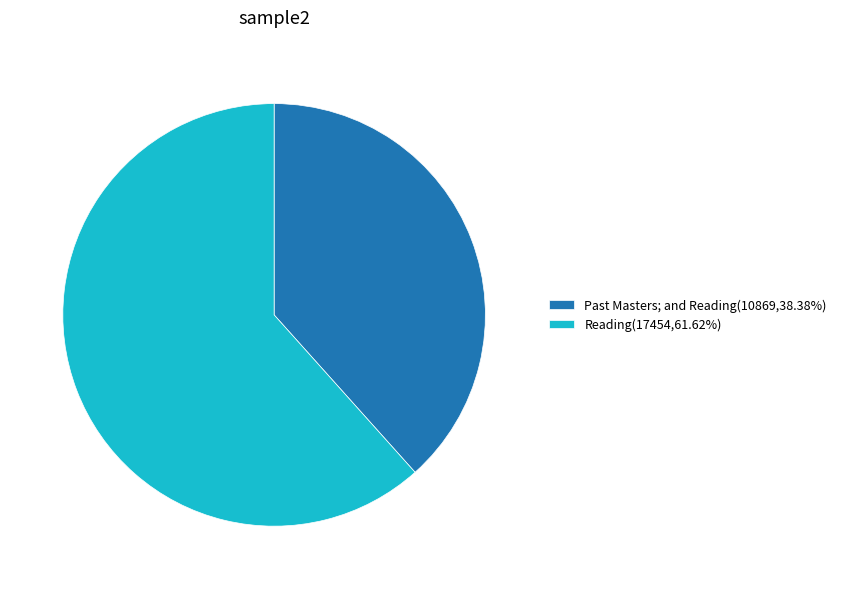

Rank the categories by value from highest to lowest.

Reading, Past Masters; and Reading